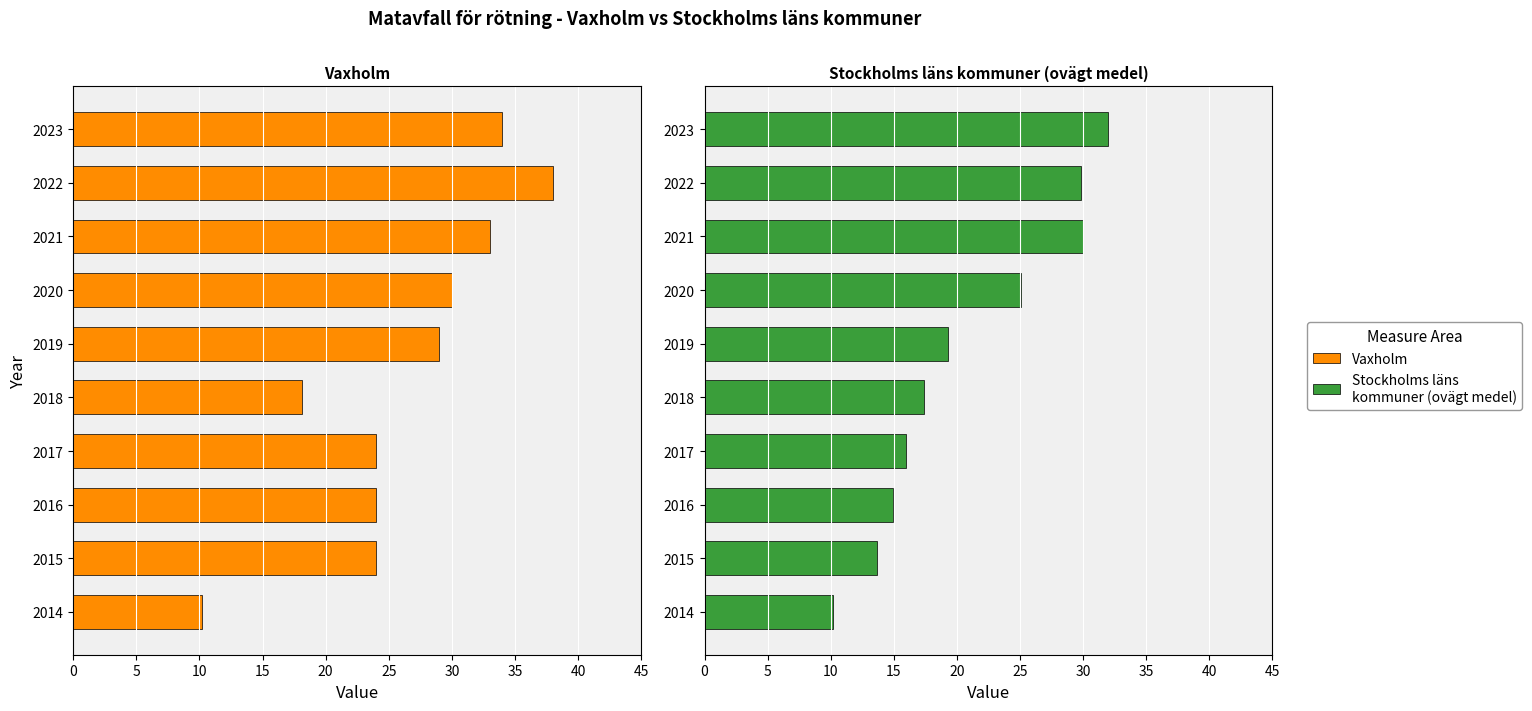

What is the sum of all Stockholms läns kommuner (ovägt medel) values?

208.5